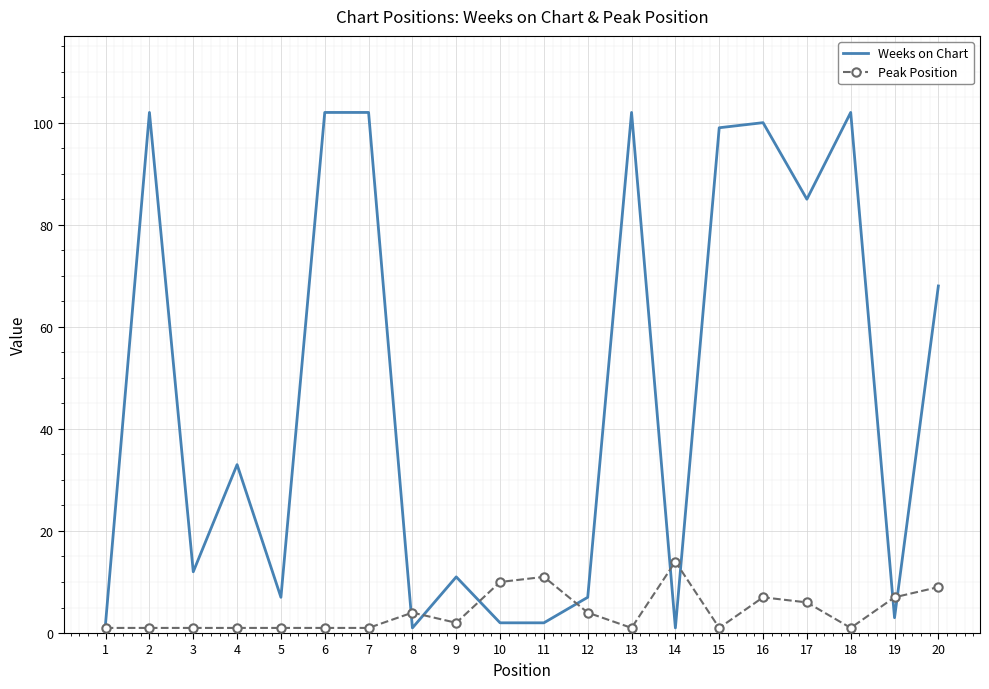

Which series has the widest spread of values?

Weeks on Chart